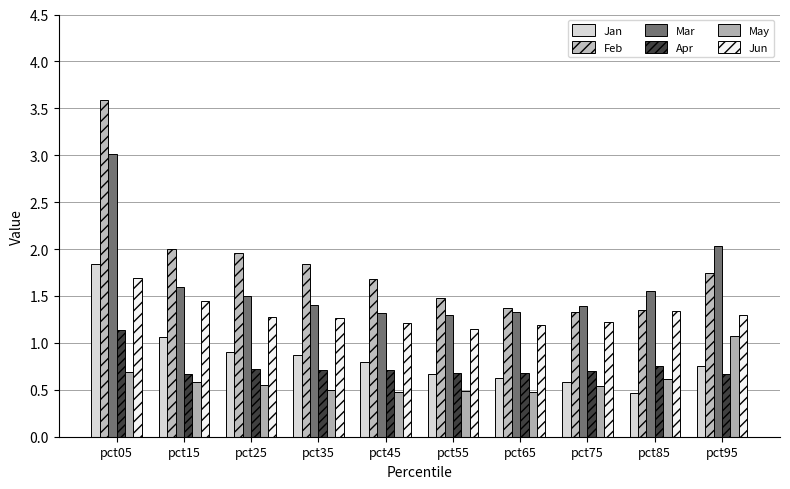

Reading right to left, list all the values displayed in this chart.

Jan: 0.8	0.5	0.6	0.6	0.7	0.8	0.9	0.9	1.1	1.8
Feb: 1.7	1.3	1.3	1.4	1.5	1.7	1.8	2.0	2.0	3.6
Mar: 2.0	1.6	1.4	1.3	1.3	1.3	1.4	1.5	1.6	3.0
Apr: 0.7	0.8	0.7	0.7	0.7	0.7	0.7	0.7	0.7	1.1
May: 1.1	0.6	0.5	0.5	0.5	0.5	0.5	0.6	0.6	0.7
Jun: 1.3	1.3	1.2	1.2	1.1	1.2	1.3	1.3	1.4	1.7